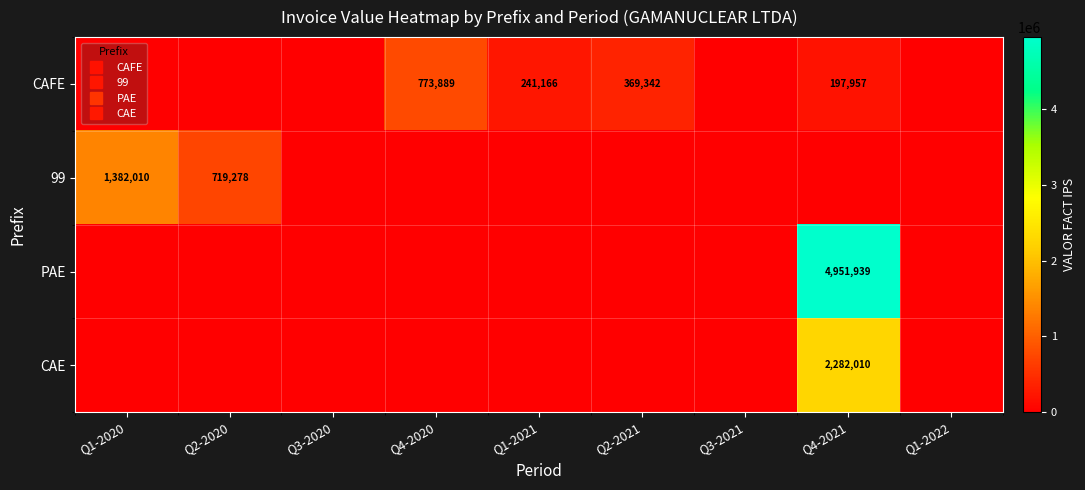

What is the highest value of the CAFE series?

773889